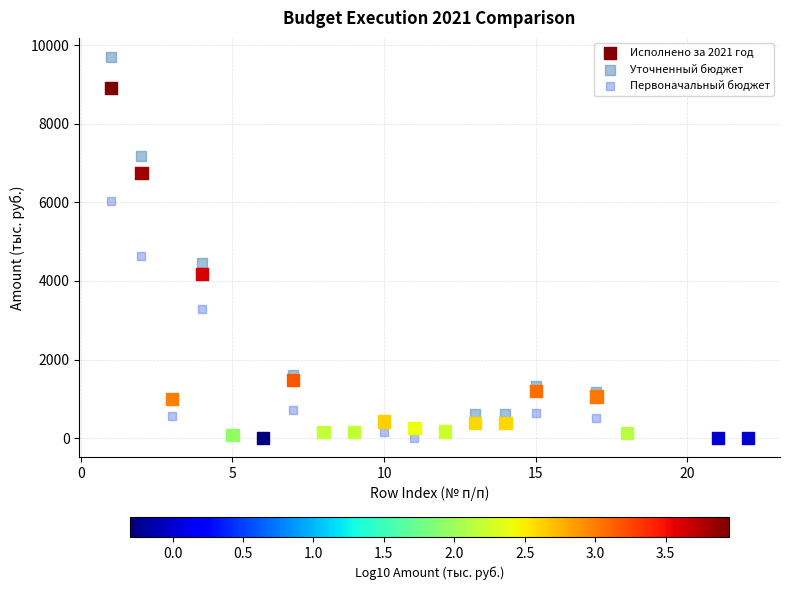

Across all series, what Y value is closest to 4852?

4647.7